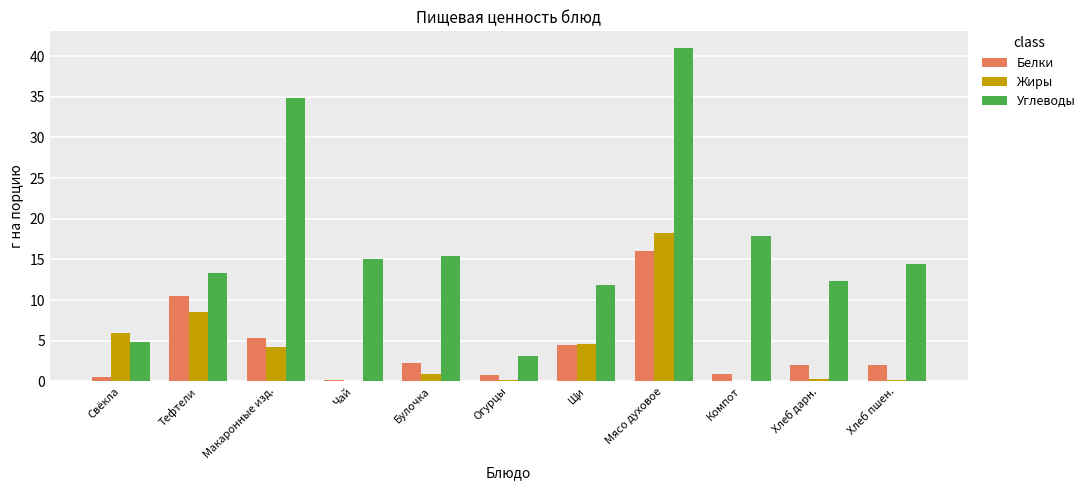

Is it true that Углеводы equals 3.2 at Огурцы?

True